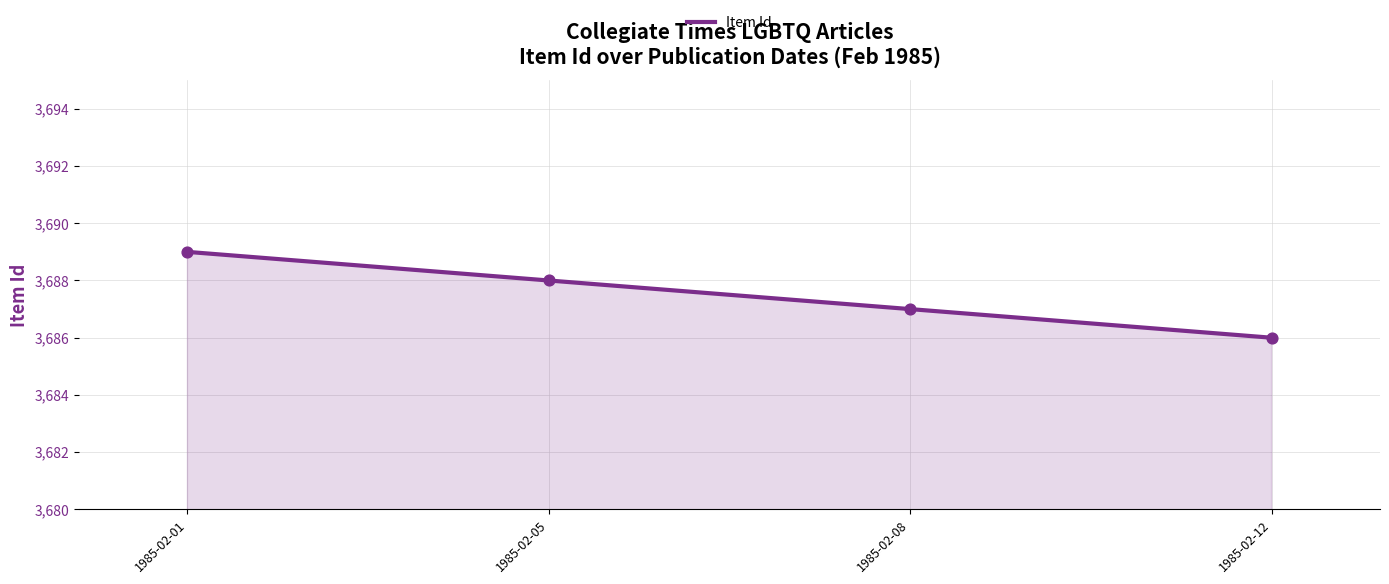

What is the ratio of the value at 1985-02-01 to the value at 1985-02-08?

1.0